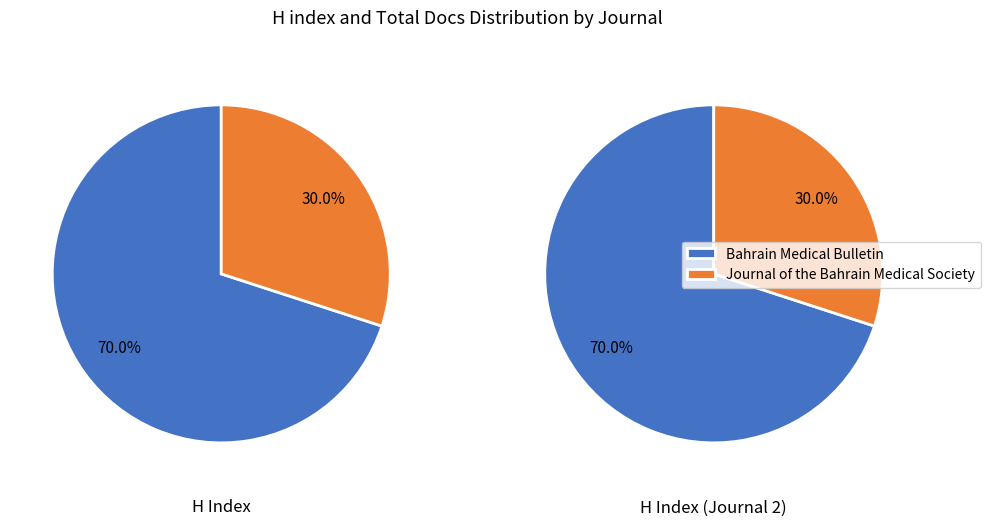

Is Journal of the Bahrain Medical Society the majority of the pie?

No